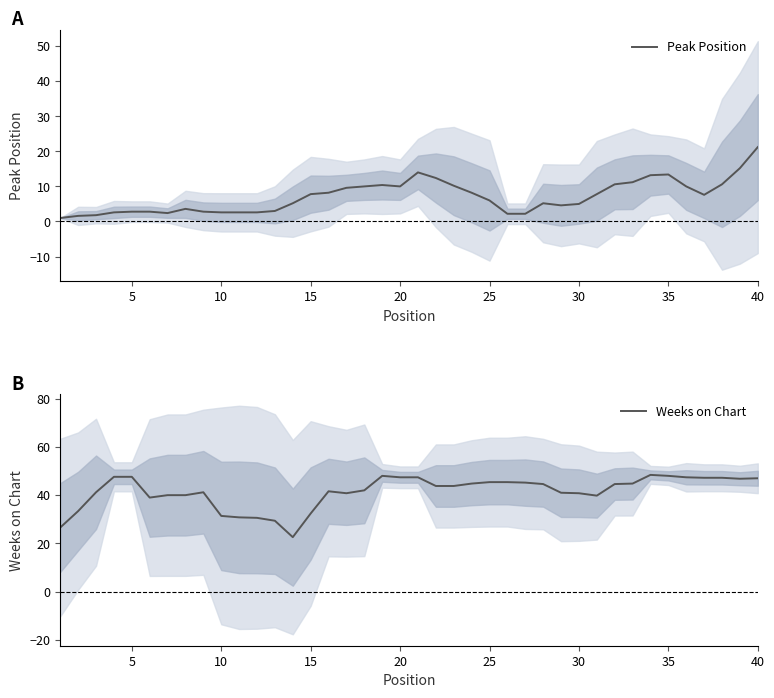

True or false: Peak Position and Weeks on Chart cross at least once.

False